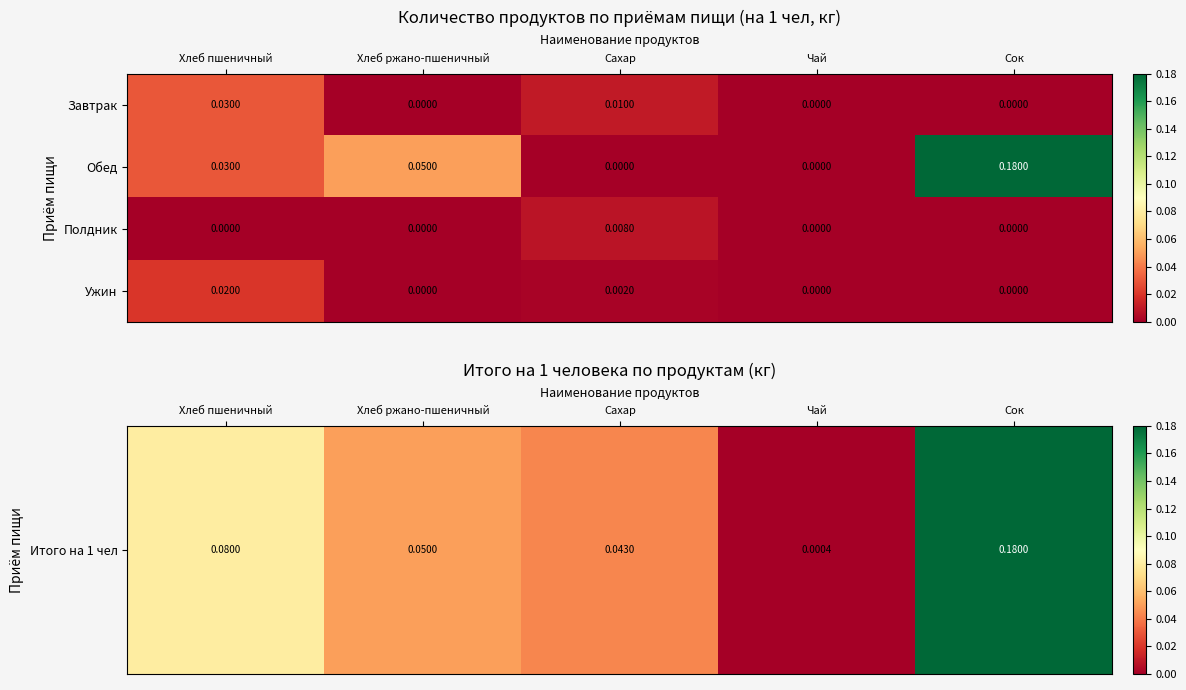

List the series in order of their peak value, highest first.

Обед, Завтрак, Ужин, Полдник